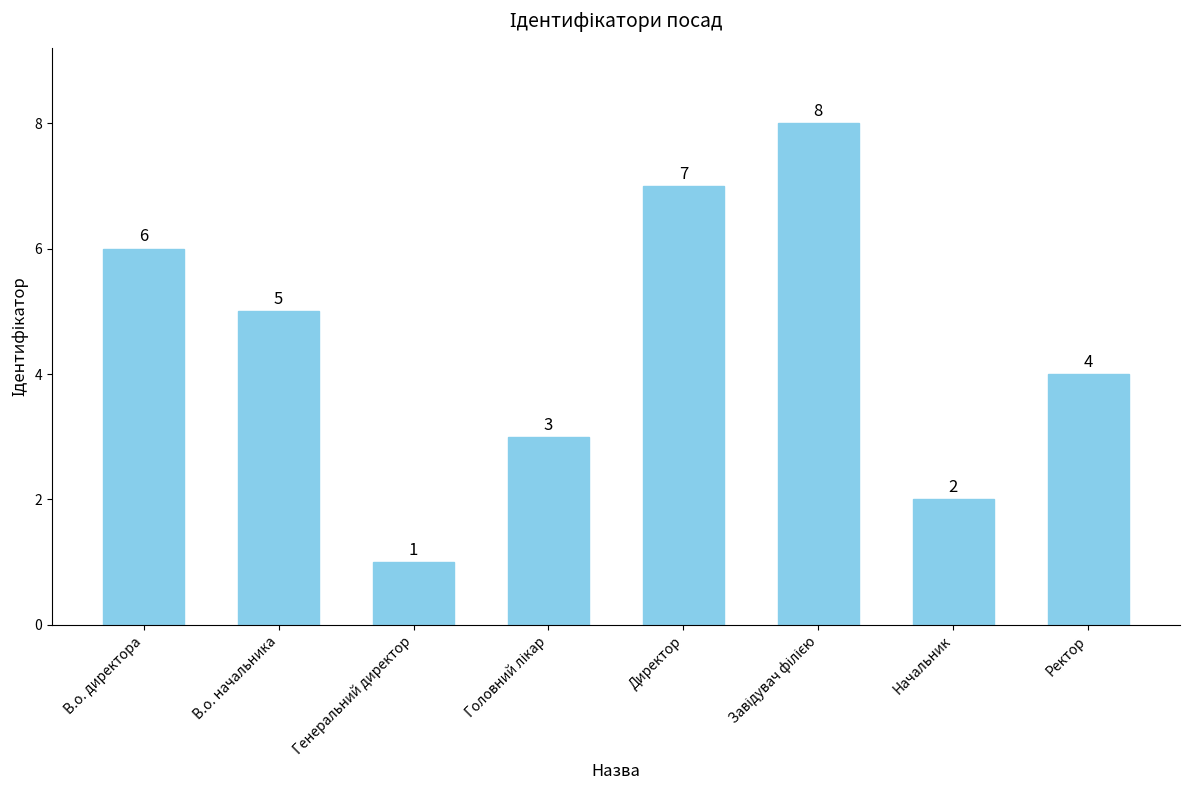

Which category has the lowest value across all series?

Генеральний директор